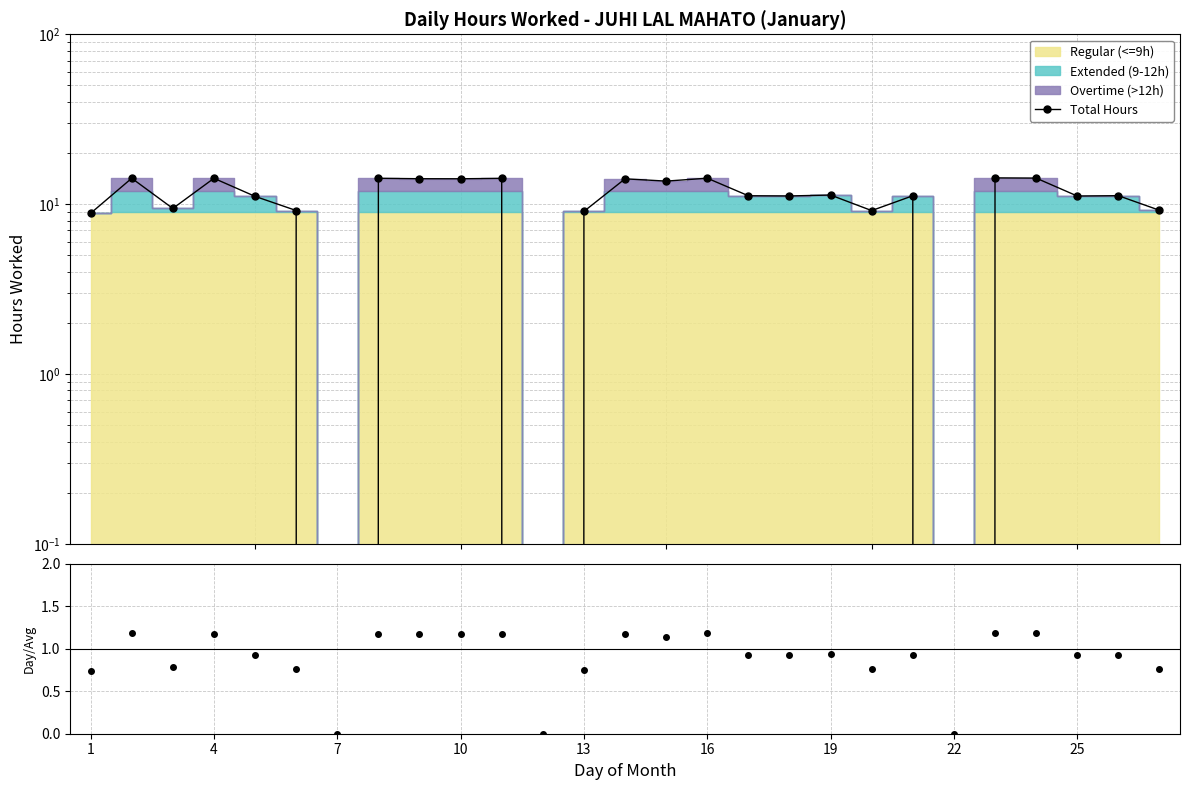

How many points are lower than both their immediate neighbors (excluding endpoints)?

9